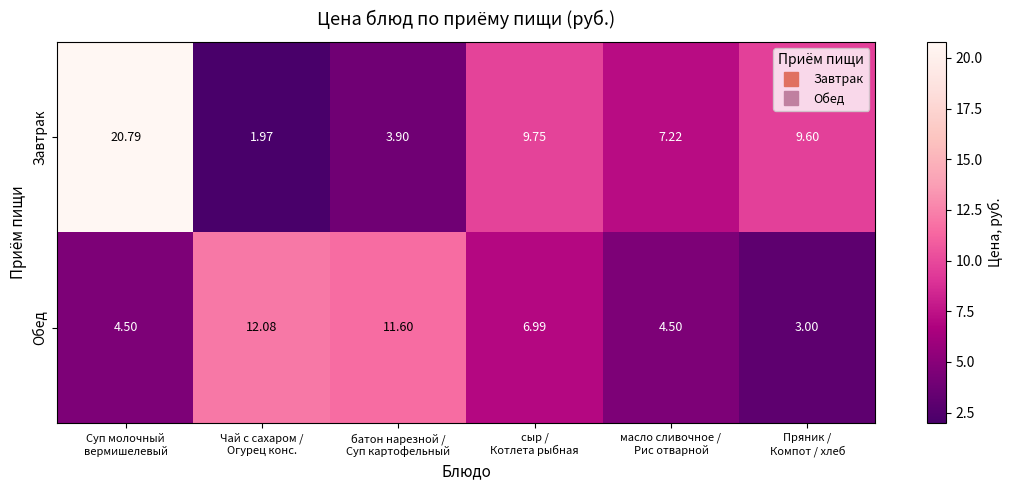

Which series has the widest spread of values?

Завтрак